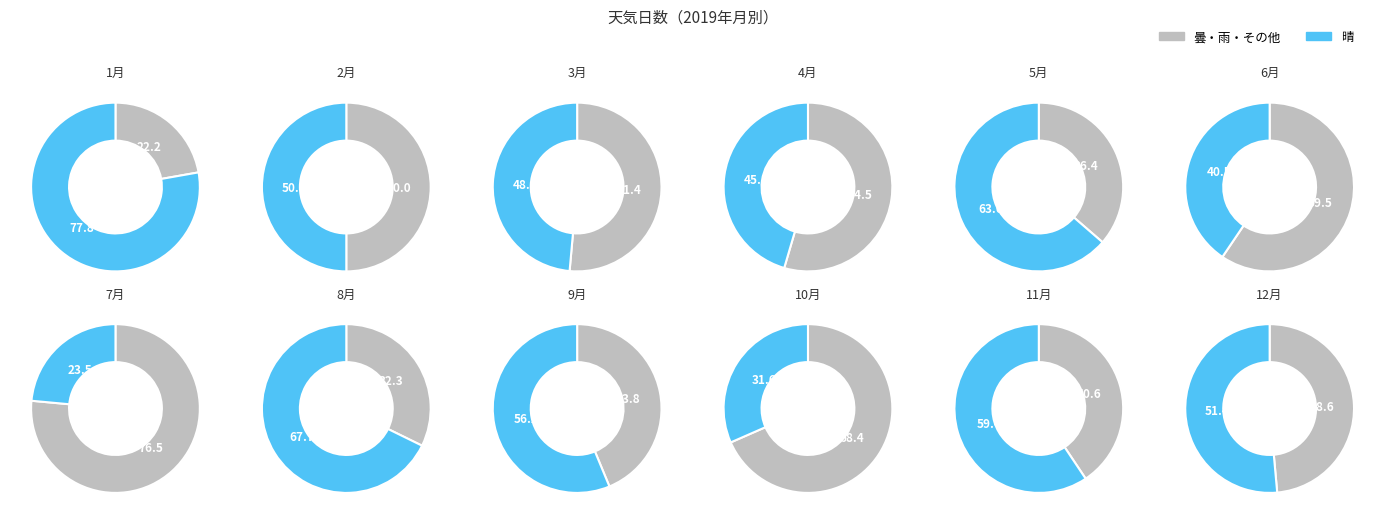

Is 2月 the majority of the pie?

No